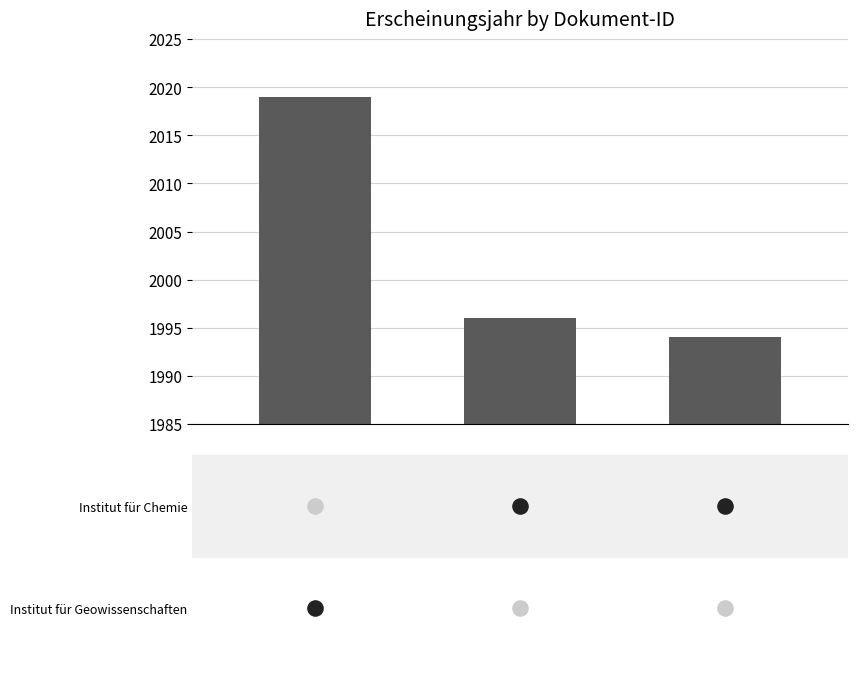

What is the change in value from 0 to 2?

-25